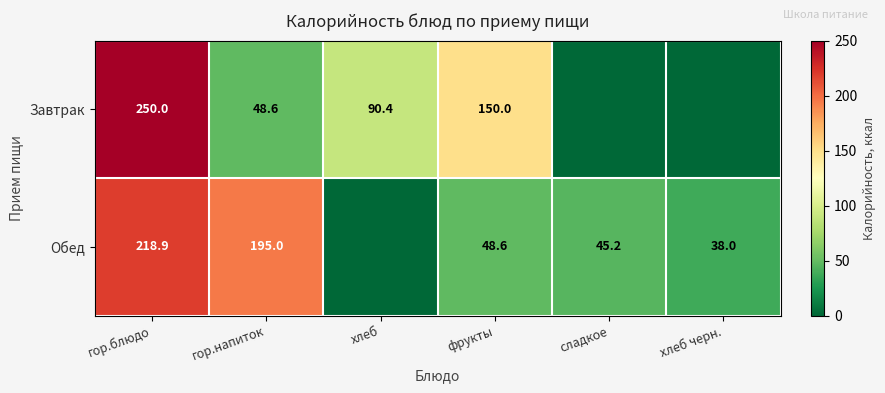

Rank the series at гор.блюдо from highest to lowest value.

Завтрак, Обед